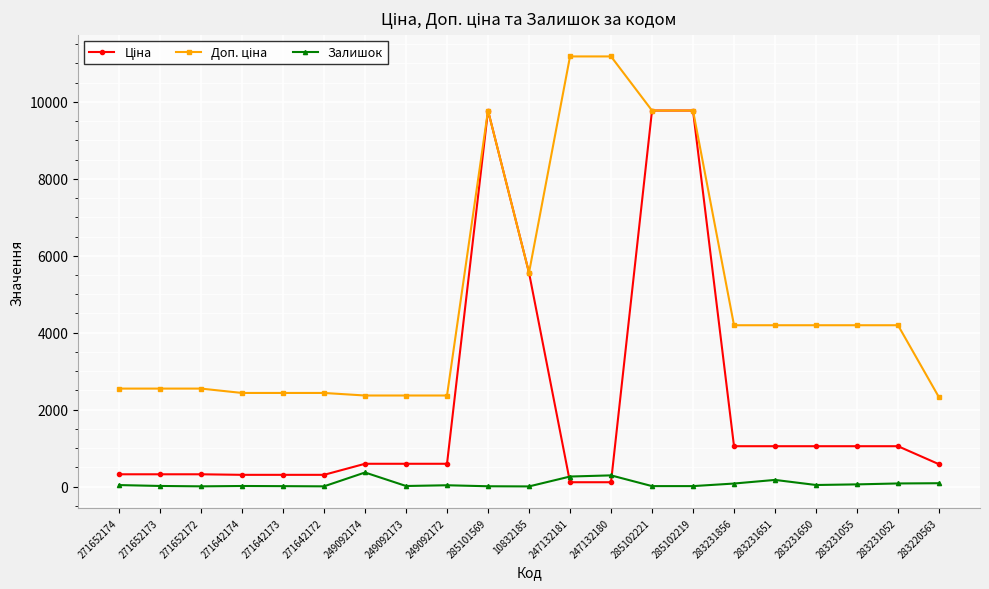

Is it true that Залишок equals 172.0 at 283231651?

True